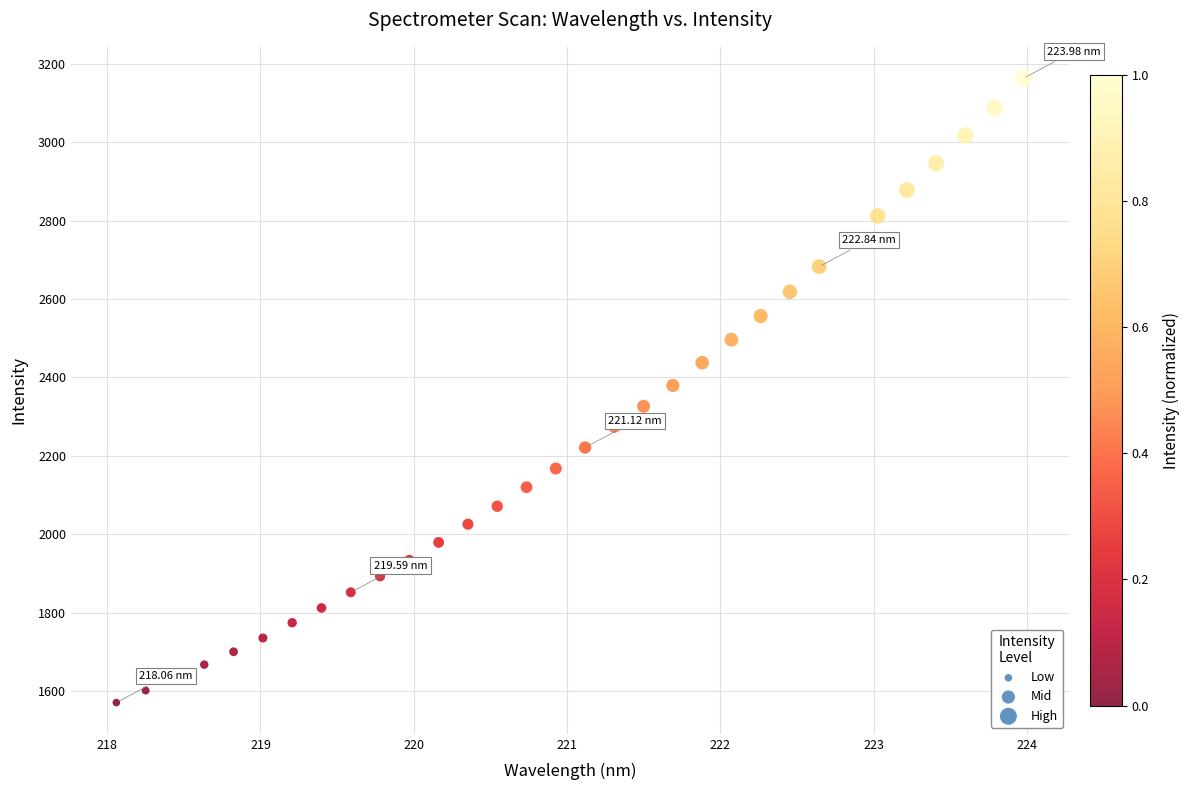

What is the range of Y values (max minus min)?

1593.4